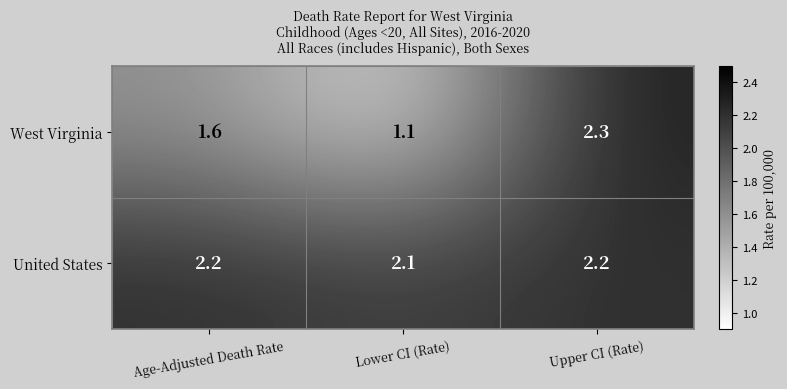

Rank the series by their maximum value, from highest to lowest.

West Virginia, United States